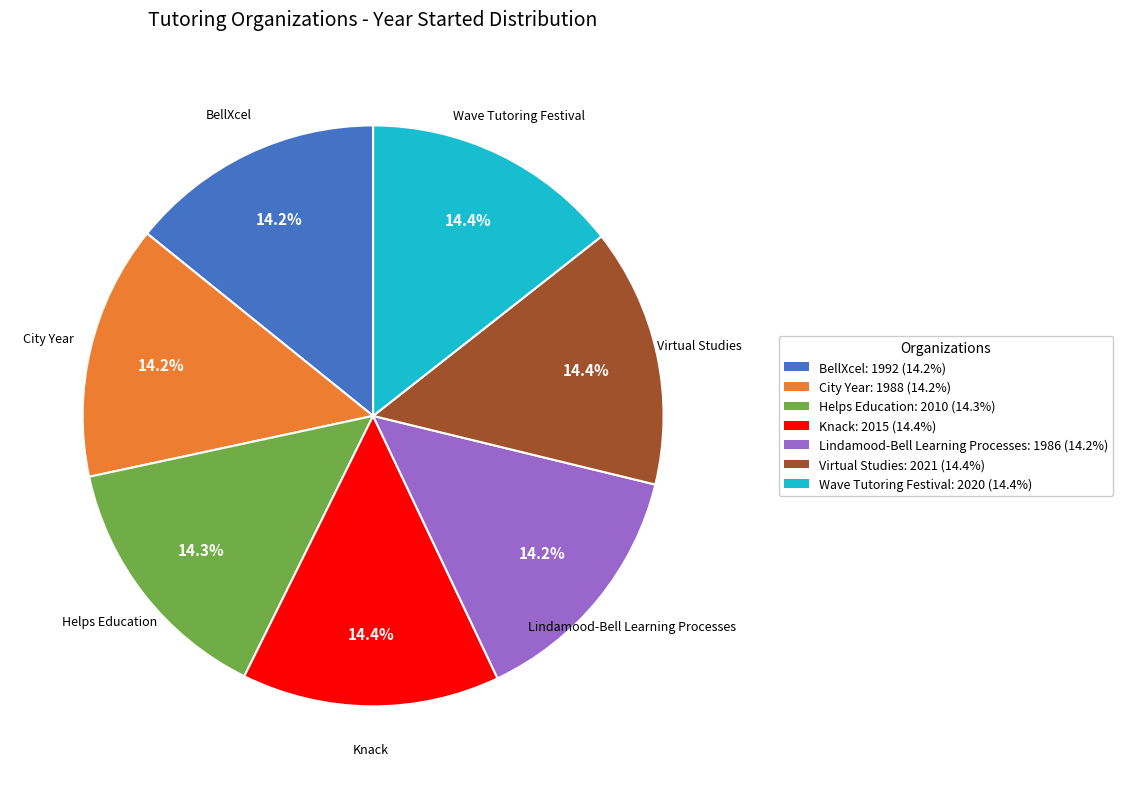

Does Lindamood-Bell Learning Processes account for over 50% of the chart?

No